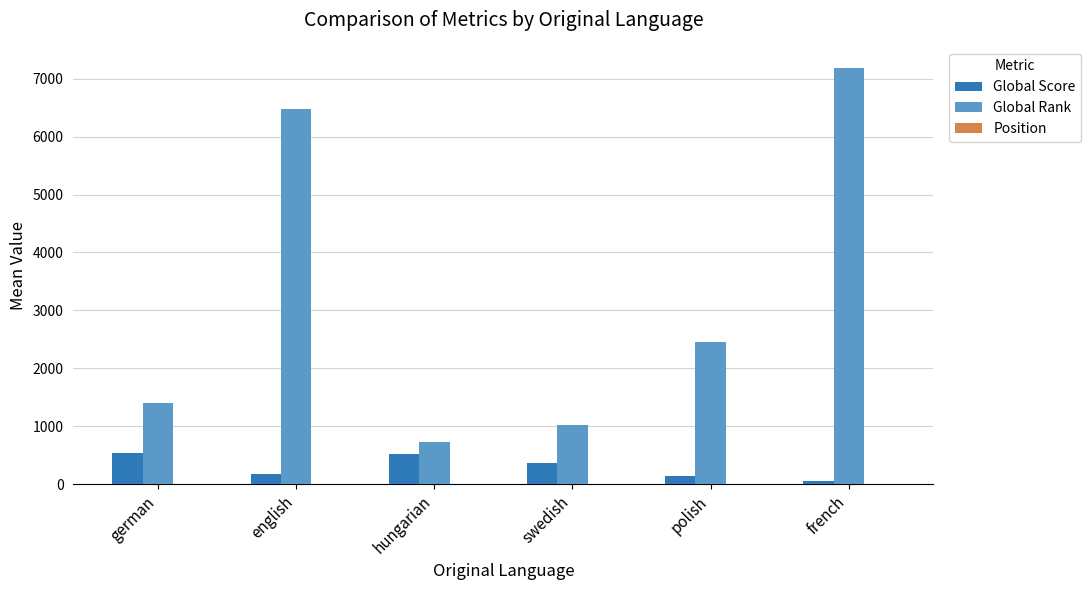

Which series changed the most between swedish and french?

Global Rank